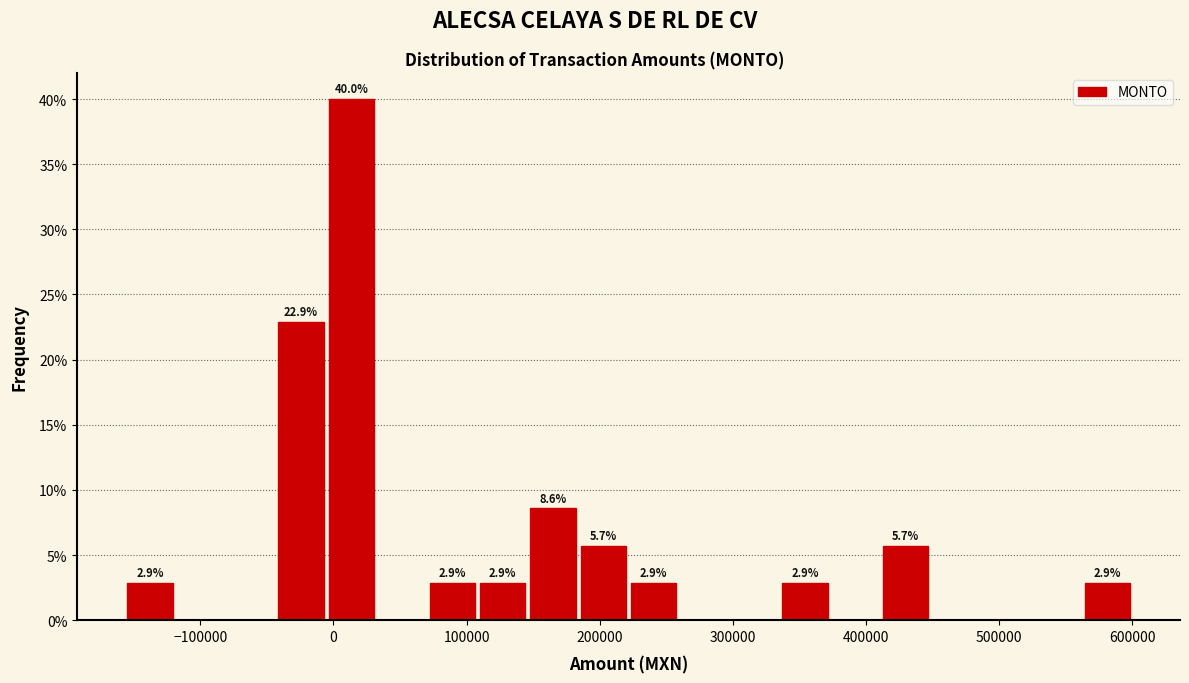

Around what value on the x-axis is the tallest bar? Give the approximate position of its centre, as read against the axis.

10000